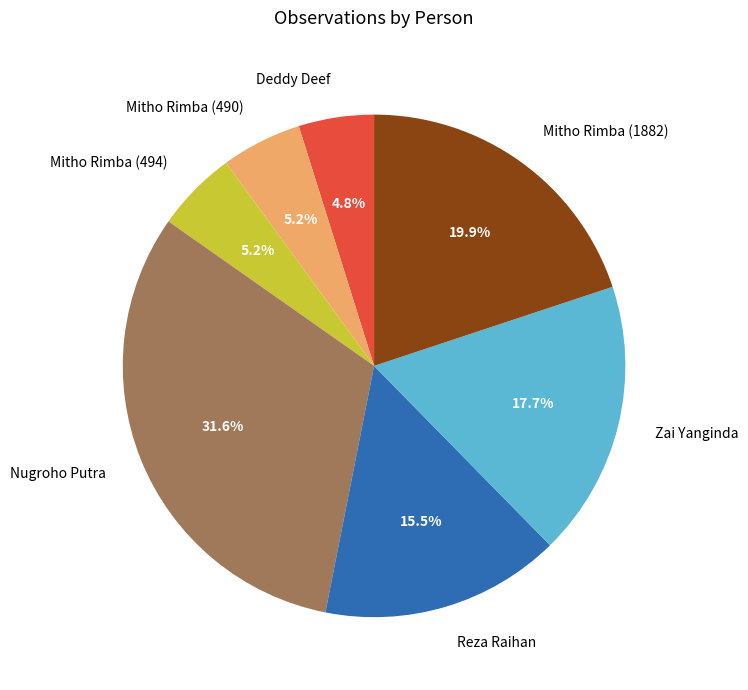

Which slice is the largest?

Nugroho Putra